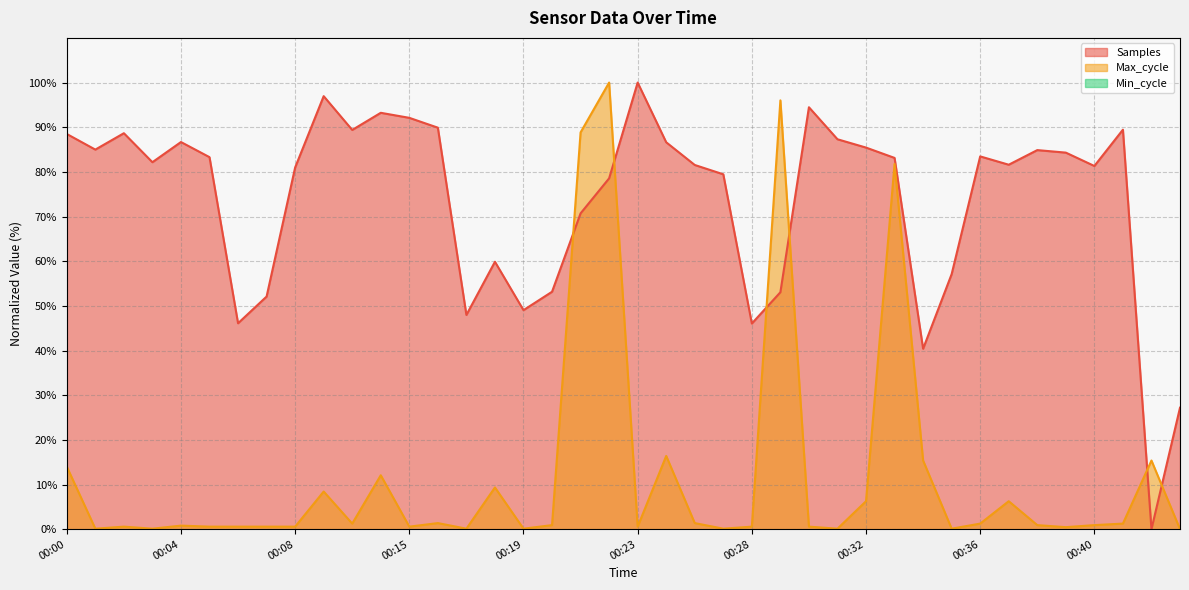

At which category does the chart reach its minimum across all series?

00:42